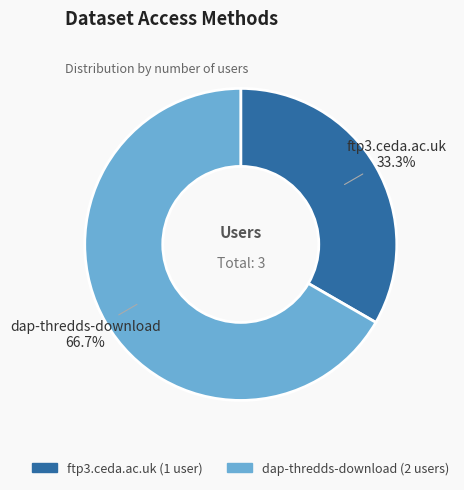

Which category has the biggest portion of the pie?

dap-thredds-download